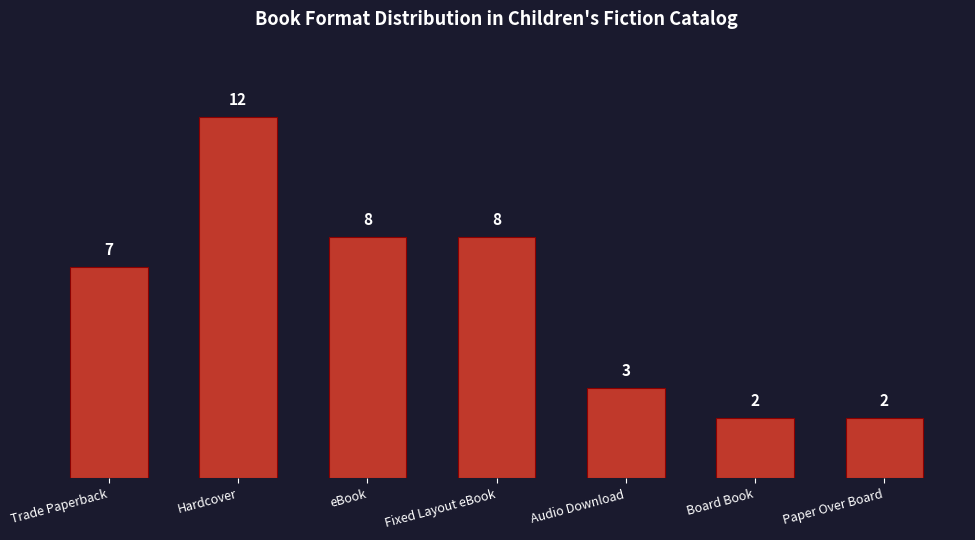

True or false: the data shows 2 at Board Book.

True